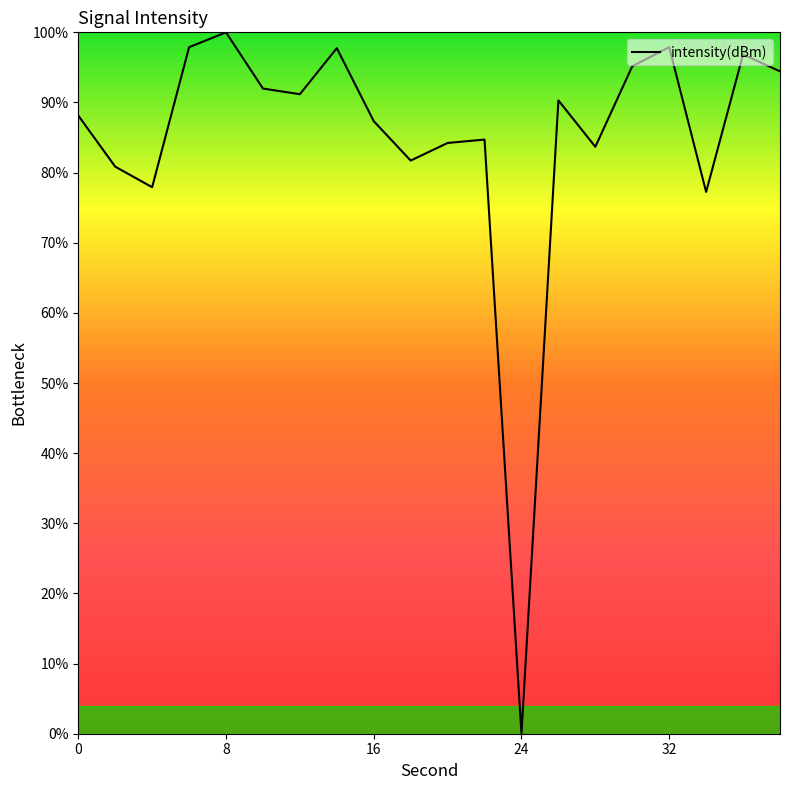

What is the maximum value shown in the chart?

100.0